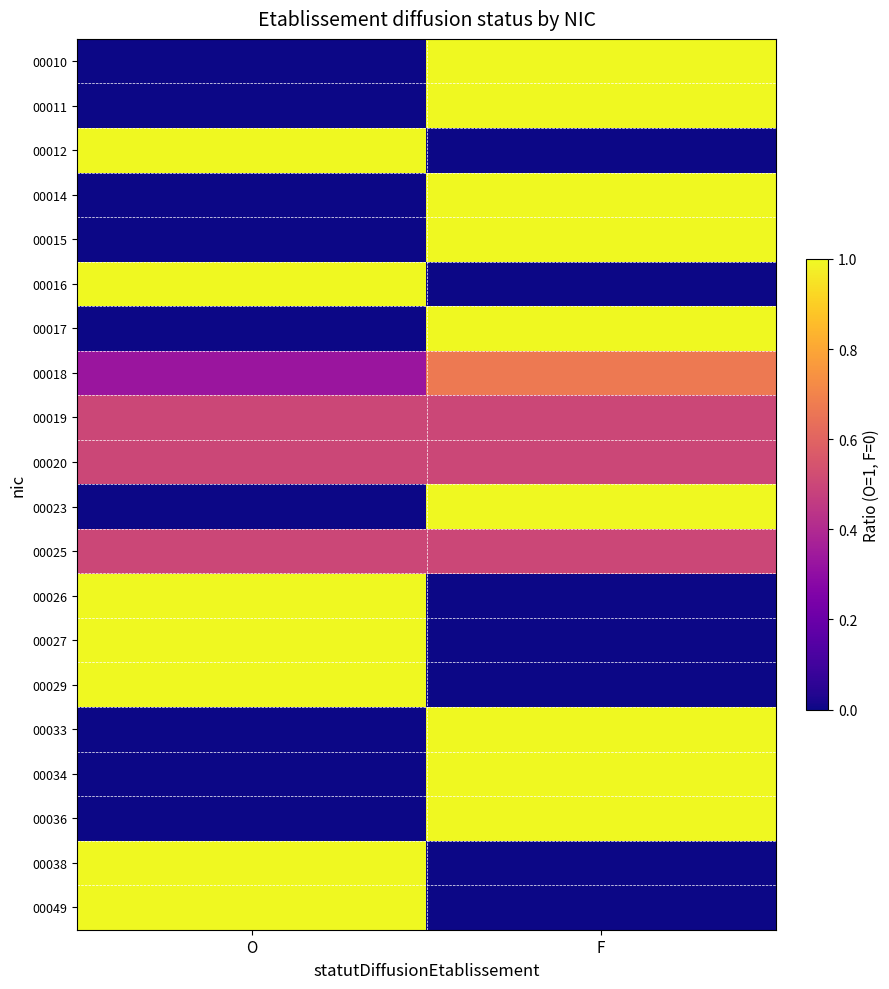

Reading right to left, extract all data points from this chart.

00010: F=1.0	O=0.0
00011: F=1.0	O=0.0
00012: F=0.0	O=1.0
00014: F=1.0	O=0.0
00015: F=1.0	O=0.0
00016: F=0.0	O=1.0
00017: F=1.0	O=0.0
00018: F=0.7	O=0.3
00019: F=0.5	O=0.5
00020: F=0.5	O=0.5
00023: F=1.0	O=0.0
00025: F=0.5	O=0.5
00026: F=0.0	O=1.0
00027: F=0.0	O=1.0
00029: F=0.0	O=1.0
00033: F=1.0	O=0.0
00034: F=1.0	O=0.0
00036: F=1.0	O=0.0
00038: F=0.0	O=1.0
00049: F=0.0	O=1.0